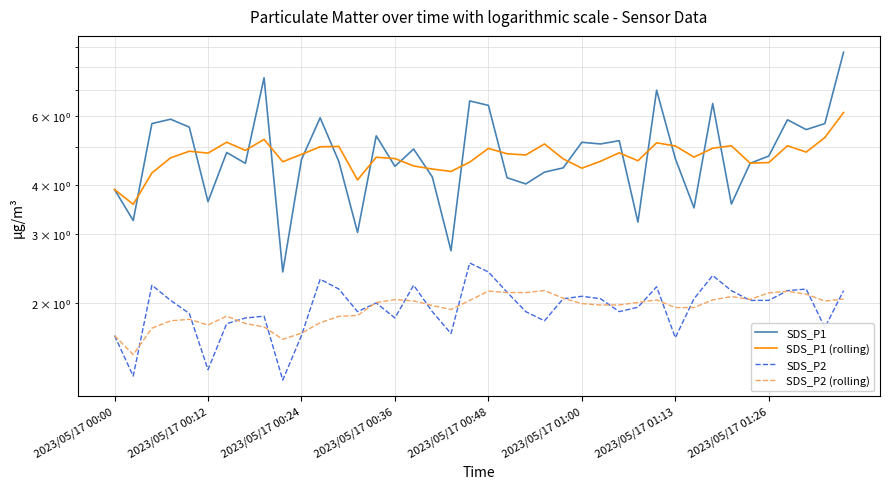

Is this an area chart (filled region under the line)?

No